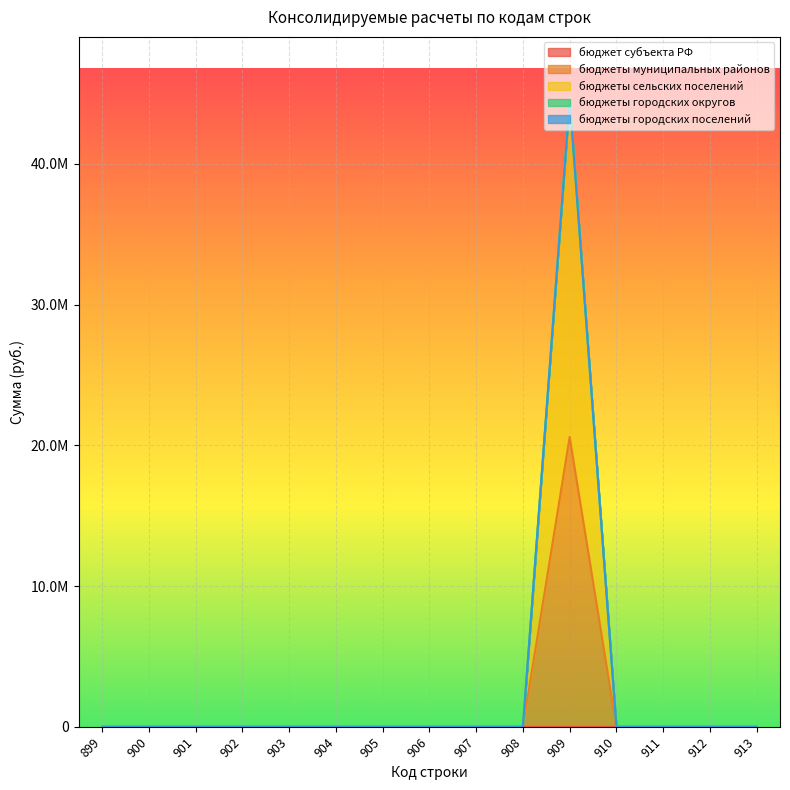

Between 904 and 906, which series saw the biggest shift?

бюджет субъекта РФ